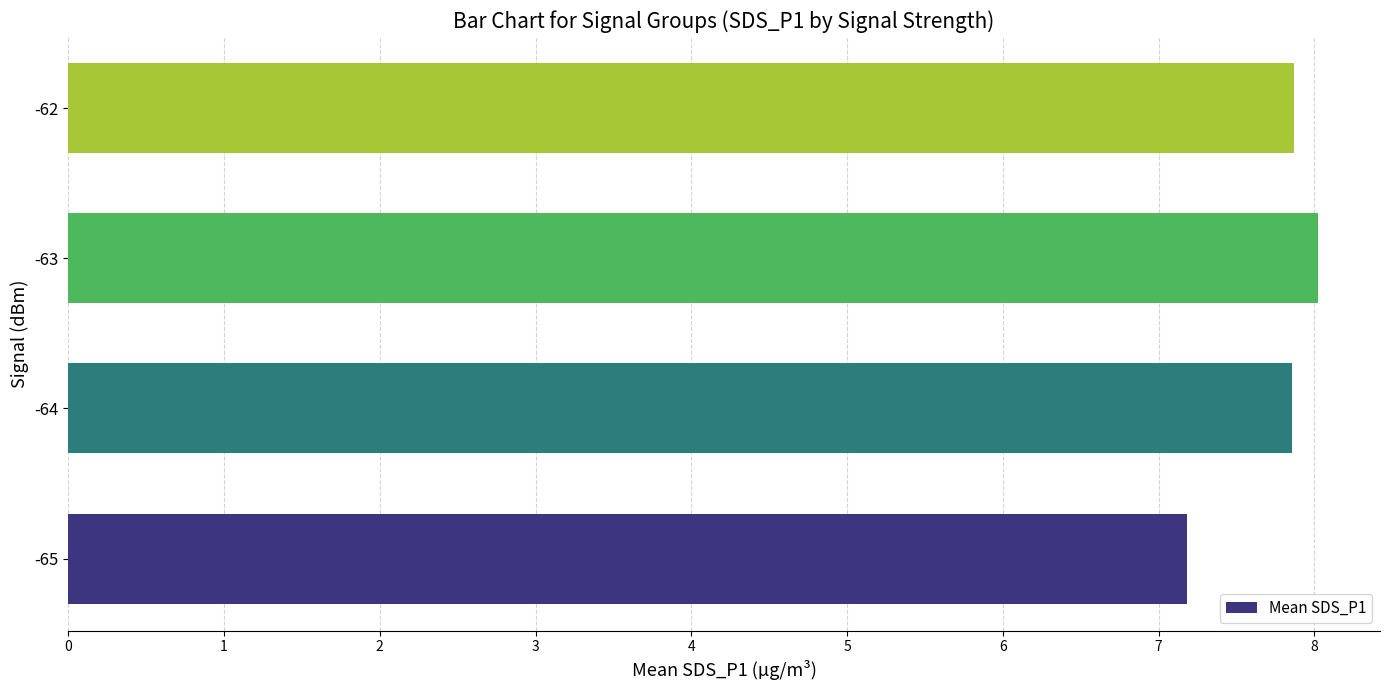

Is it true that the value at -64 is 11.2?

False